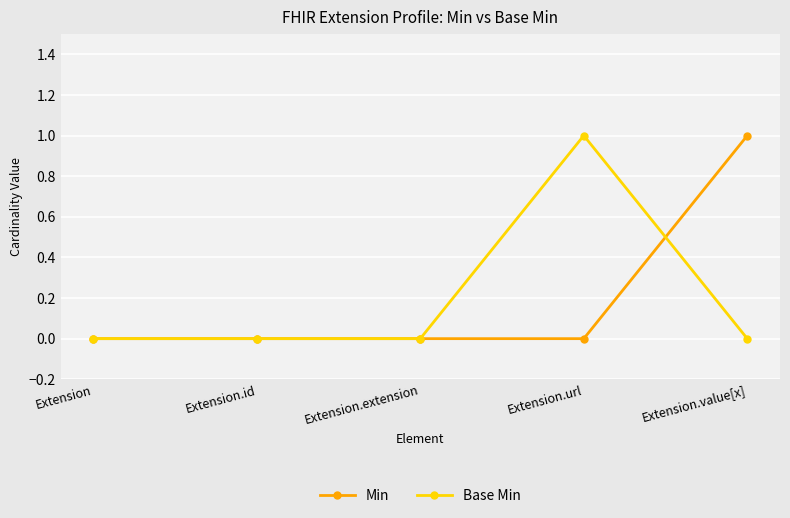

Is the value of Base Min at Extension greater than the value of Min at Extension.value[x]?

No